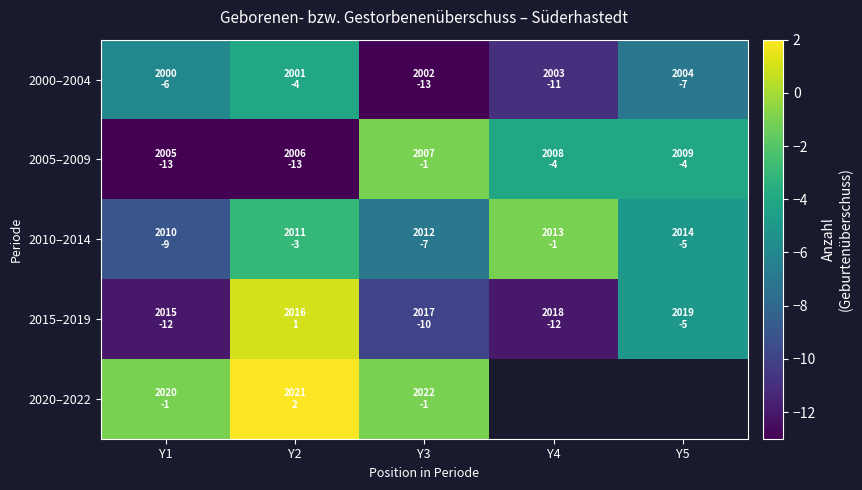

What is the average value of the 2010–2014 series?

-5.0